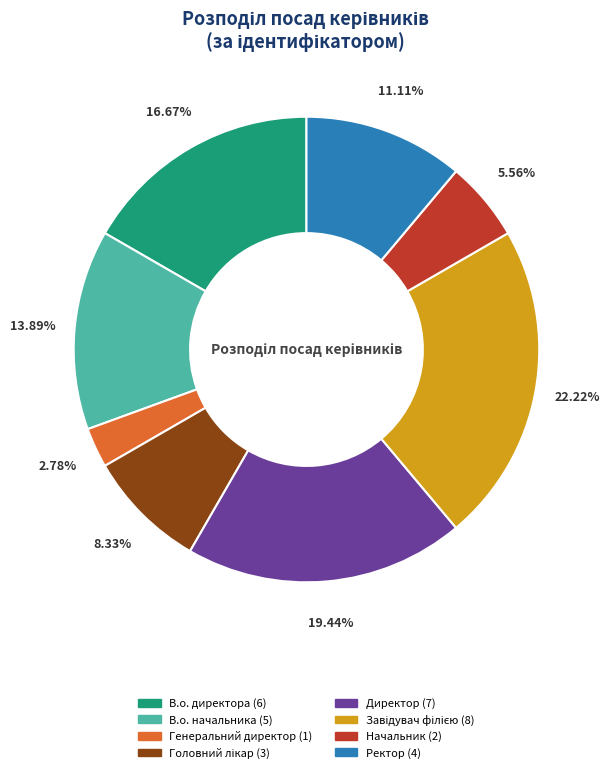

Which slice is the smallest?

Генеральний директор